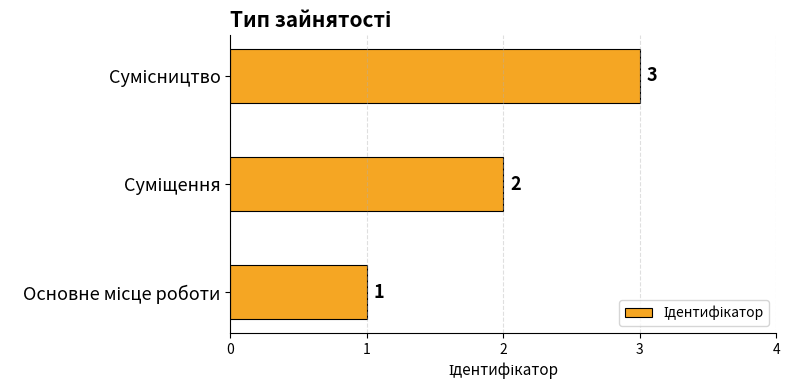

How many values are between 1 and 3?

3